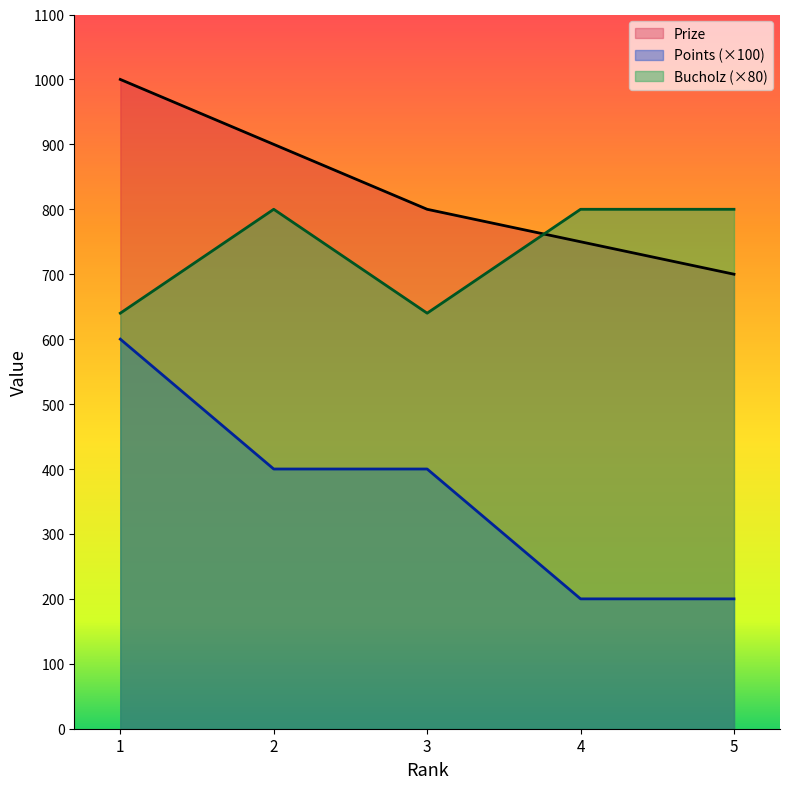

Rank the series at 4 from lowest to highest value.

Points (×100), Prize, Bucholz (×80)